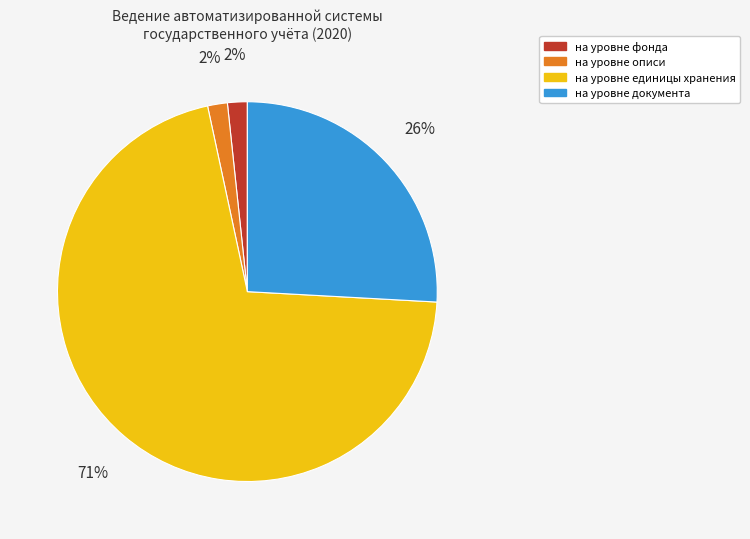

Is the sum of на уровне фонда and на уровне документа greater than half?

No